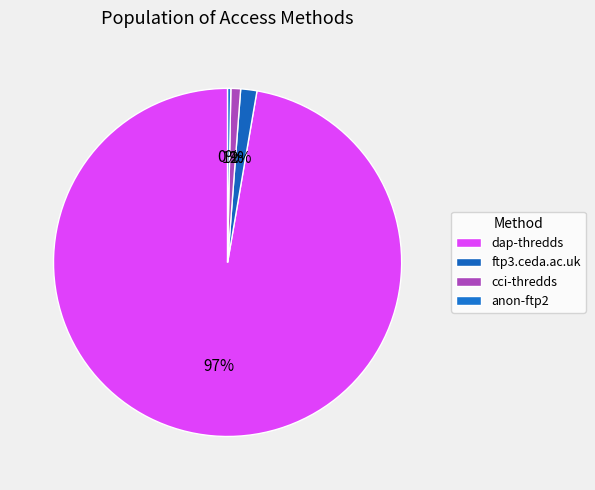

To the nearest percent, what is the average slice percentage?

25%